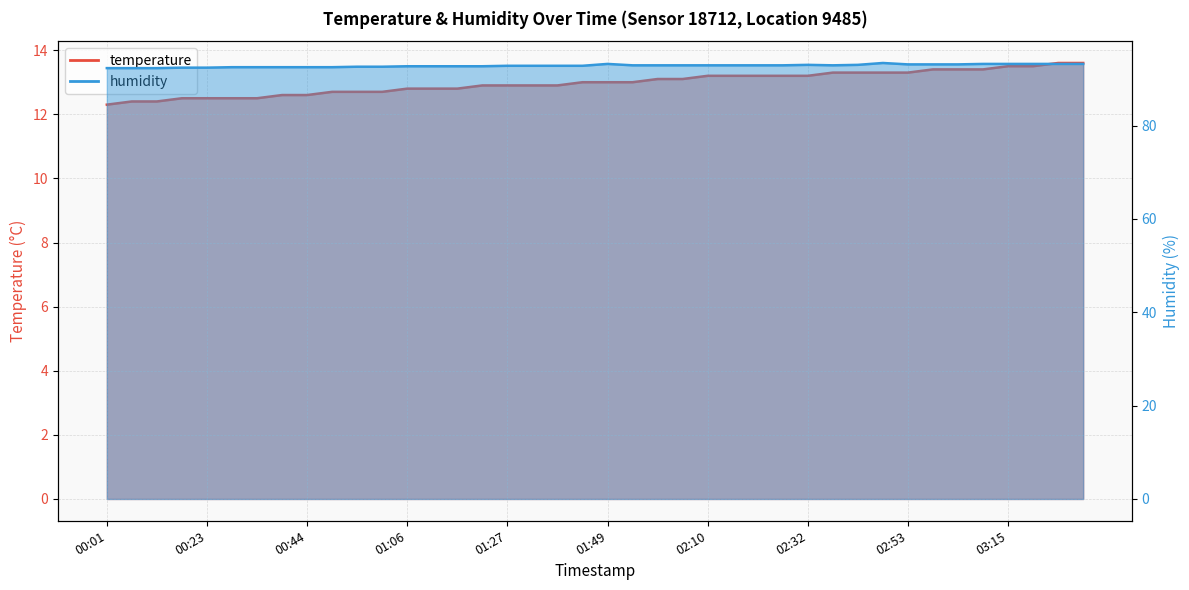

Reading left to right, what are all the values shown in this chart?

temperature: 12.3	12.4	12.4	12.5	12.5	12.5	12.5	12.6	12.6	12.7	12.7	12.7	12.8	12.8	12.8	12.9	12.9	12.9	12.9	13.0	13.0	13.0	13.1	13.1	13.2	13.2	13.2	13.2	13.2	13.3	13.3	13.3	13.3	13.4	13.4	13.4	13.5	13.5	13.6	13.6
humidity: 92.3	92.3	92.3	92.4	92.4	92.5	92.5	92.5	92.5	92.5	92.6	92.6	92.7	92.7	92.7	92.7	92.8	92.8	92.8	92.8	93.2	92.9	92.9	92.9	92.9	92.9	92.9	92.9	93.0	92.9	93.0	93.4	93.1	93.1	93.1	93.2	93.2	93.2	93.2	93.2